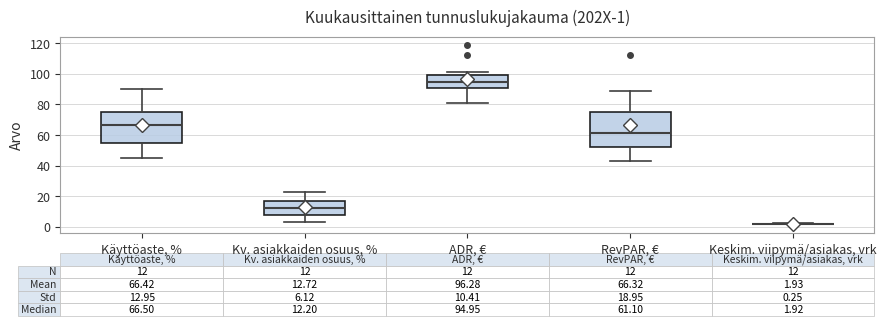

Which box is the tallest, from its lower edge to its upper edge?

RevPAR, €